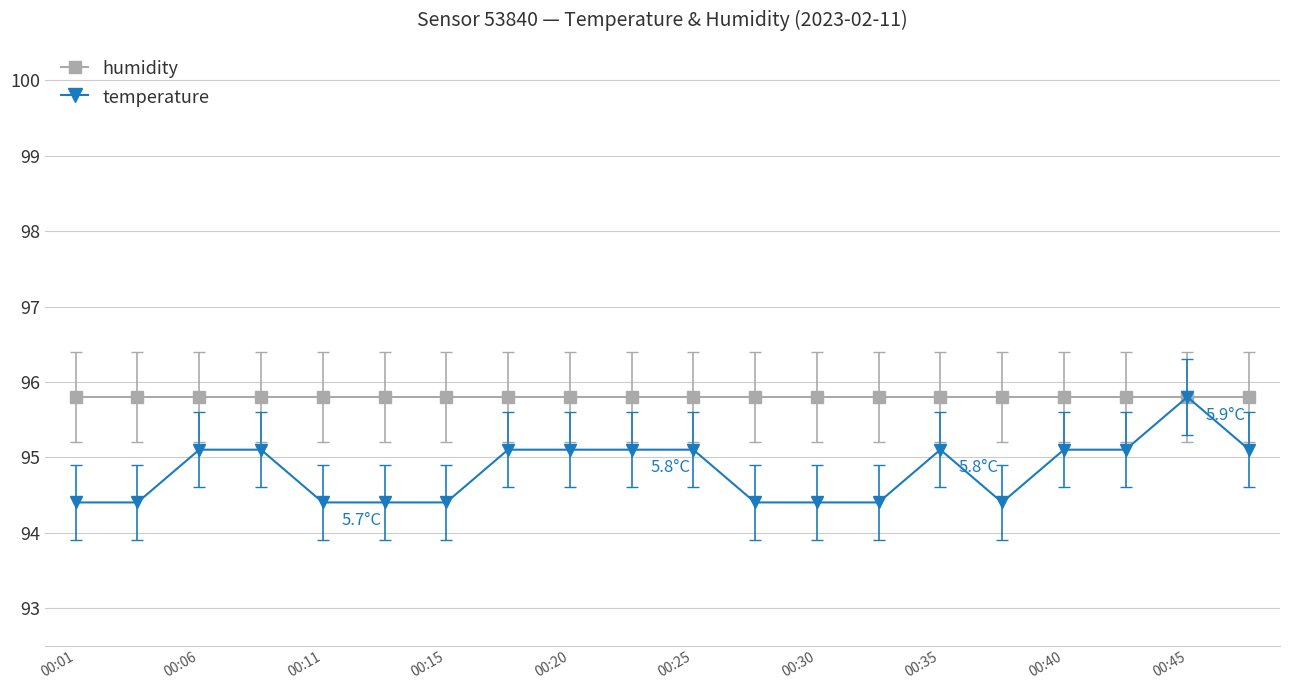

Does the chart have visible grid lines?

Yes